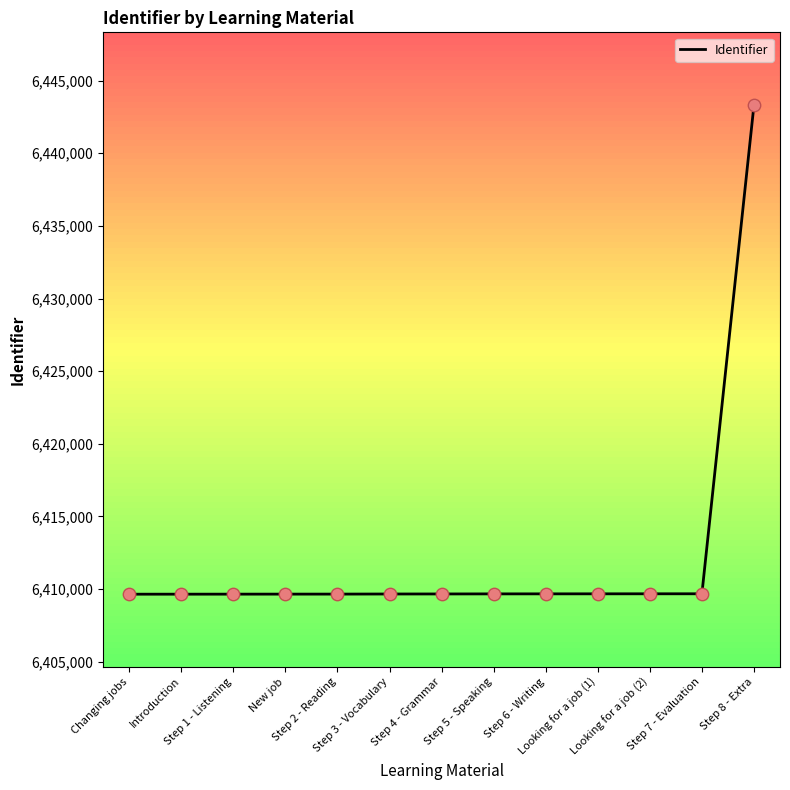

What is the ratio of the value at Changing jobs to the value at Step 3 - Vocabulary?

1.0